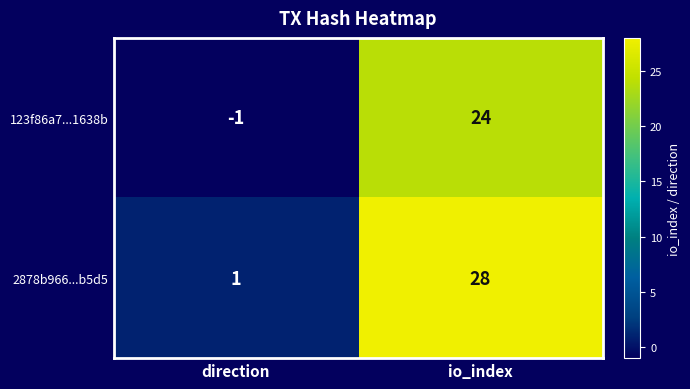

What is the difference between the 2878b966...b5d5 values at direction and io_index?

27